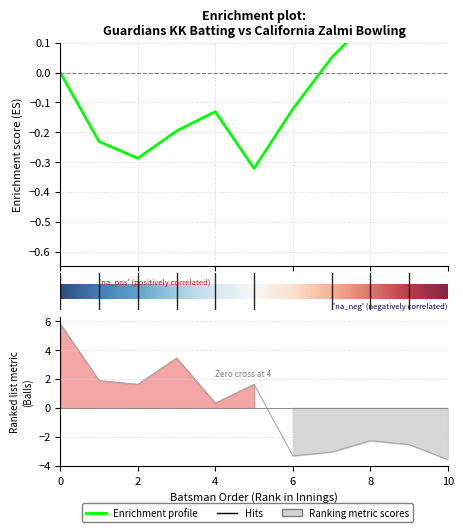

Reading left to right, list all the values displayed in this chart.

5.8	1.9	1.6	3.5	0.3	1.6	-3.3	-3.0	-2.3	-2.5	-3.6